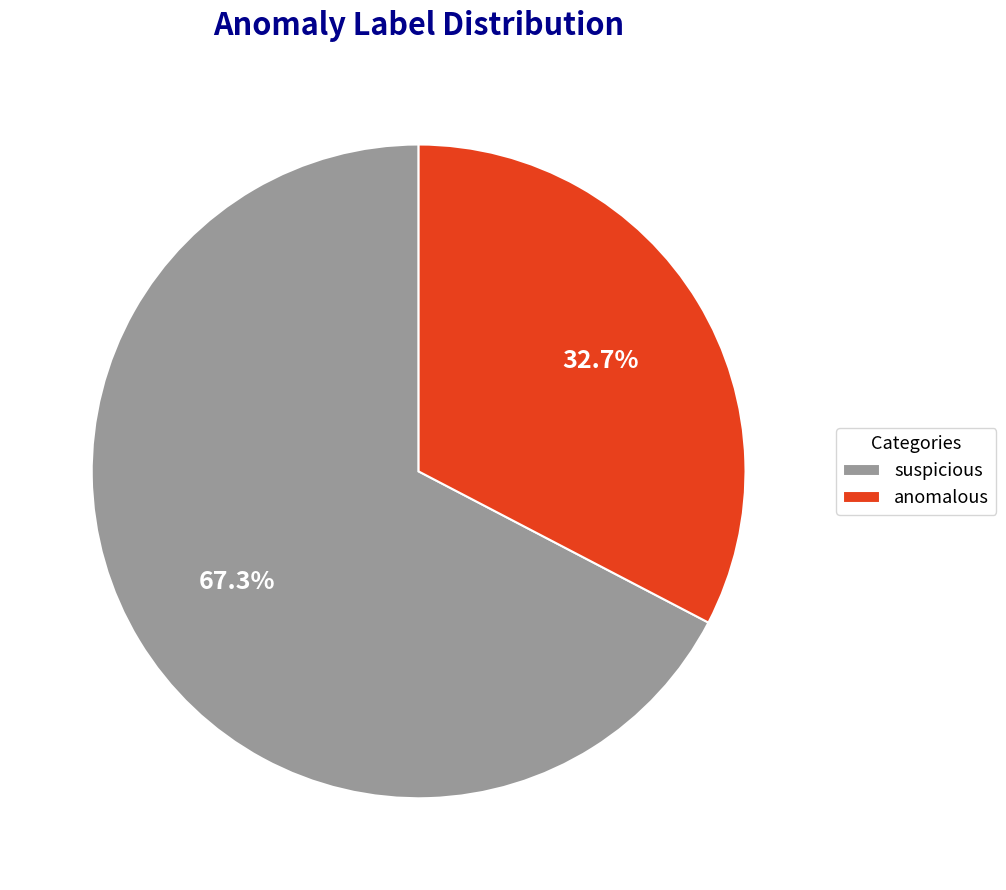

To the nearest percent, what is the average slice percentage?

50%